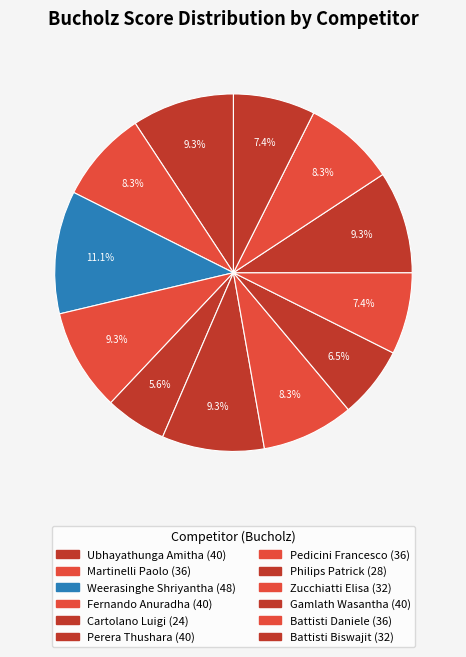

Count the number of slices in the pie.

12